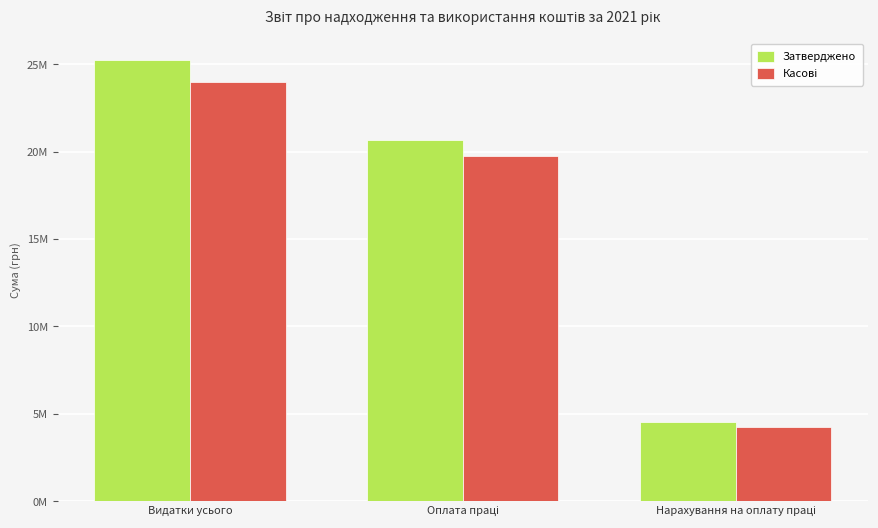

What are all the series names shown in the legend?

Затверджено, Касові